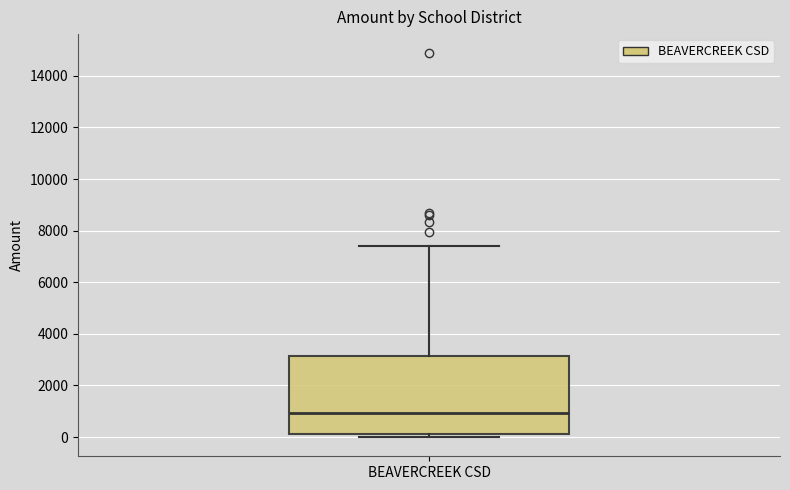

Transcribe this box plot: give where the median line is, the range the box spans, and where the two whiskers end, as read against the y-axis. The values are not printed on the chart, so give them approximately, as read against the axis.

median 1000, box 200 to 3200, whiskers 0 to 7400